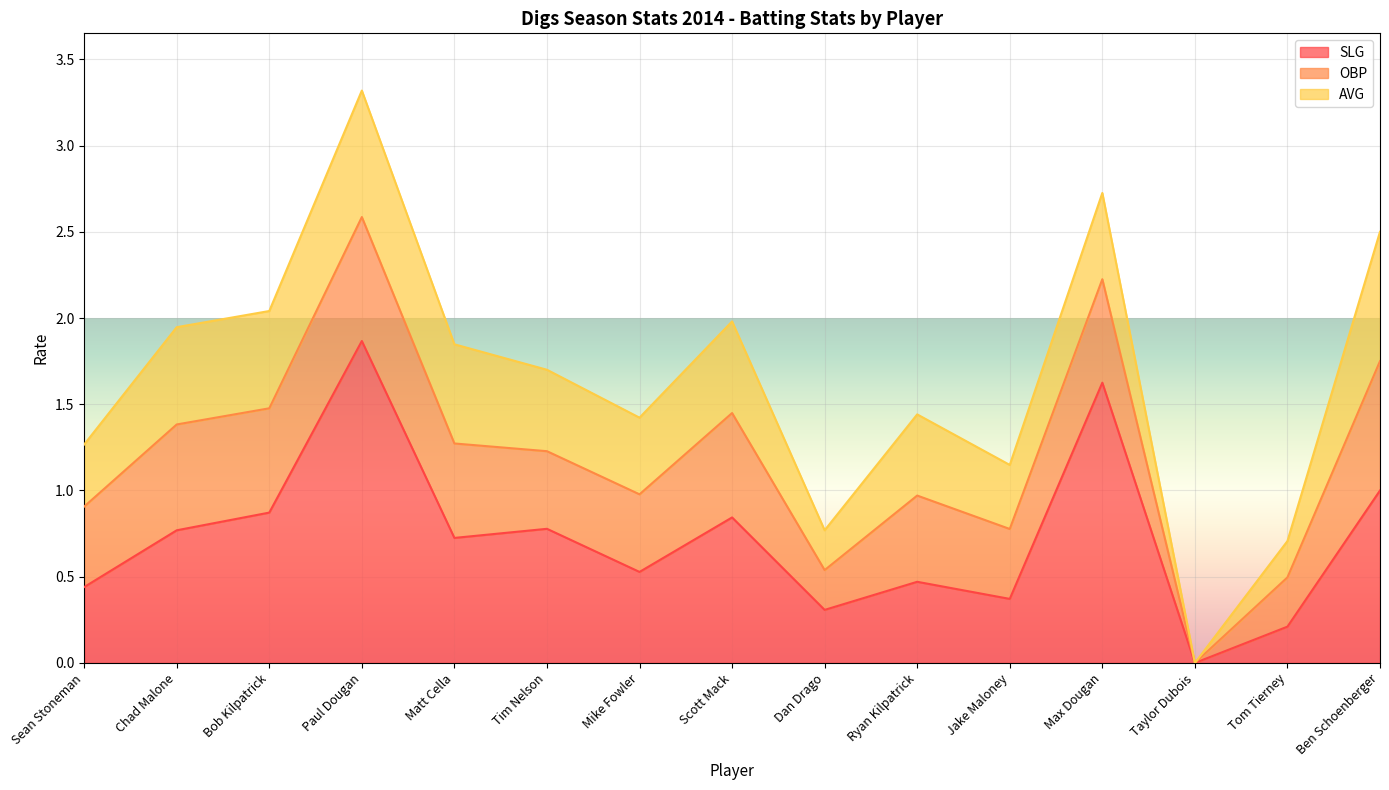

What is the total value across all series at Tom Tierney?

0.7